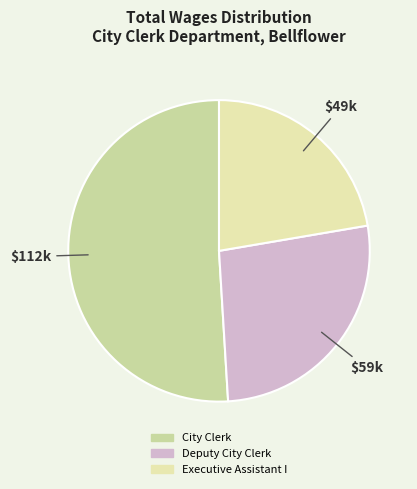

To the nearest percent, what is the difference between the largest and smallest slice percentages?

29%